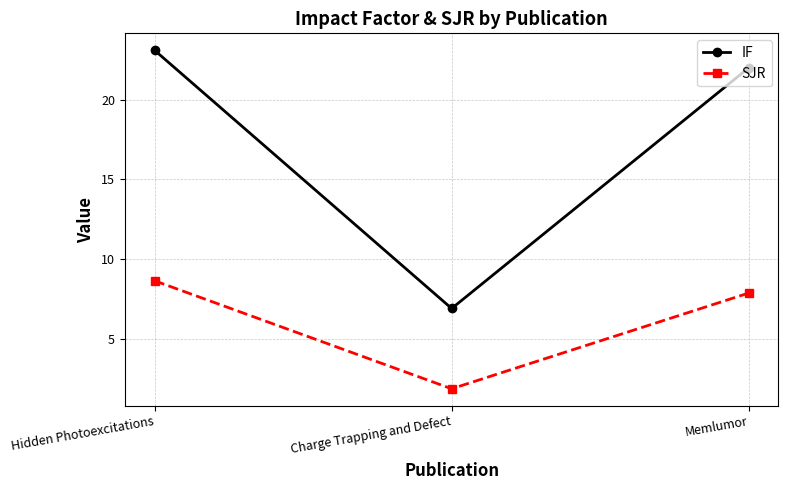

What are all the series names shown in the legend?

IF, SJR